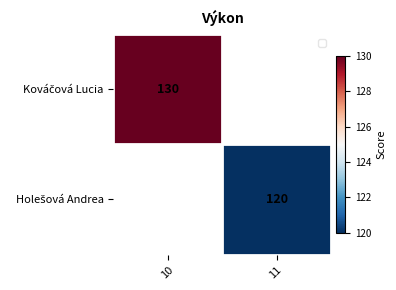

Which series has the largest range (max minus min)?

Kováčová Lucia